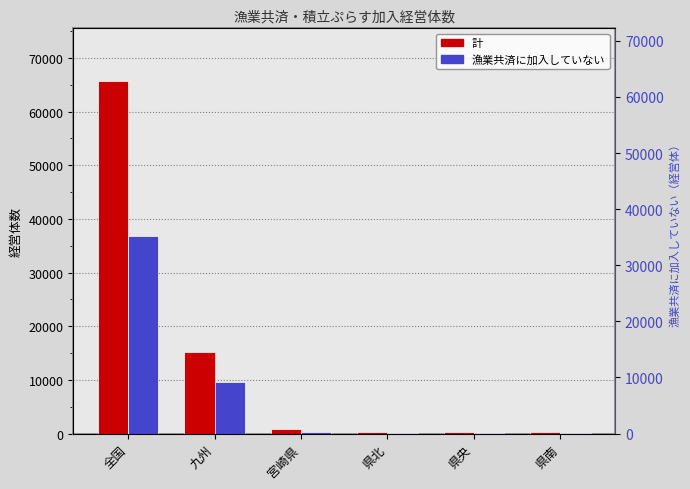

What is the minimum value shown in the chart?

69